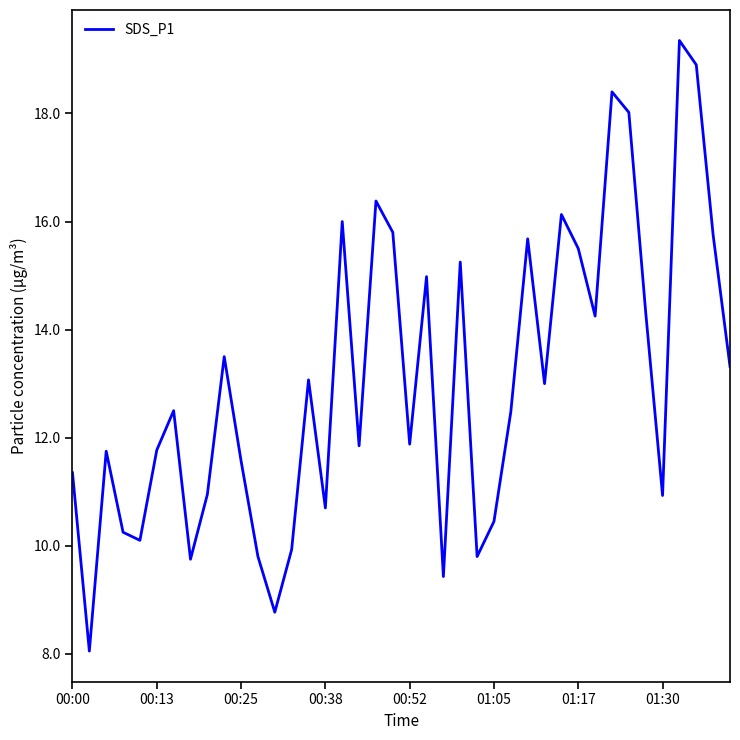

What is the maximum value shown in the chart?

19.4